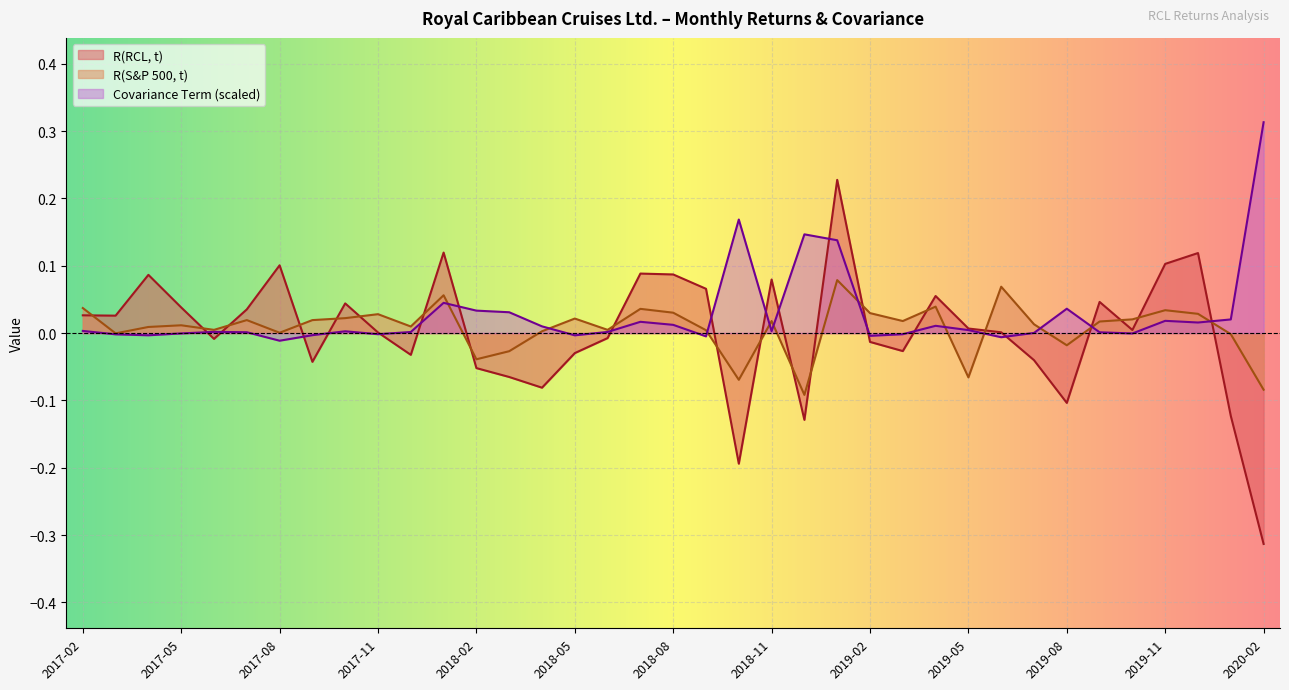

At which label is R(RCL, t) closest to 0?

2017-11